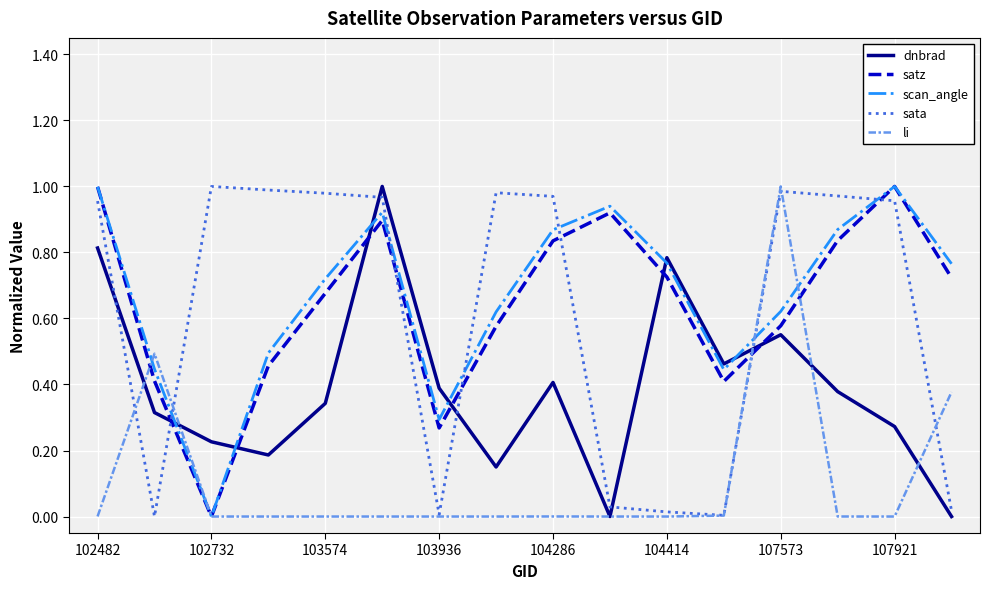

After their last crossing, which series has the higher values: scan_angle or sata?

scan_angle